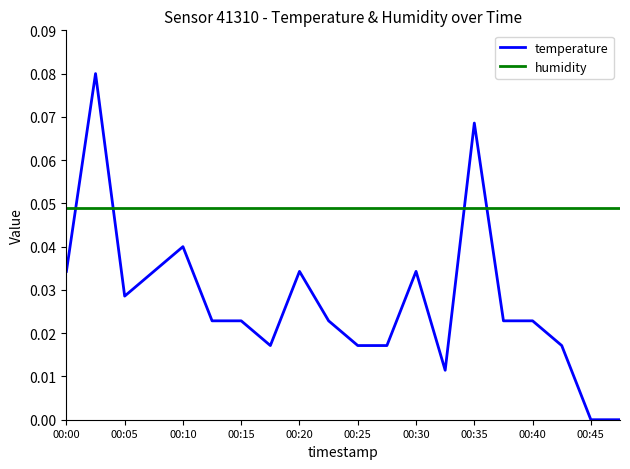

Does the chart have visible grid lines?

No